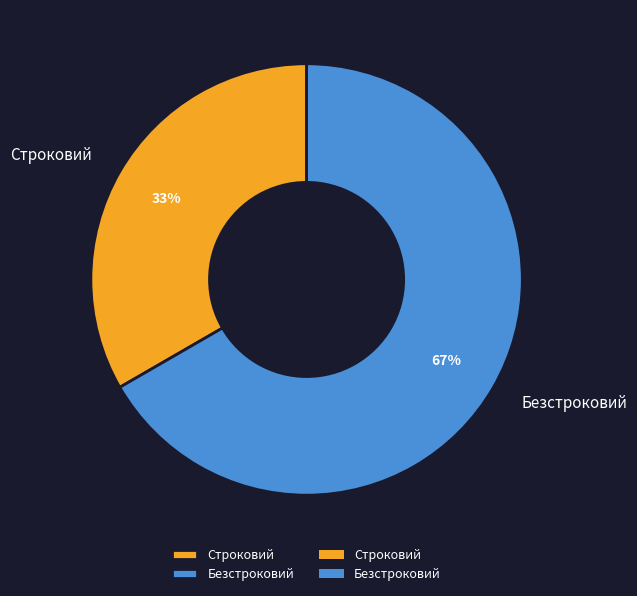

Is Безстроковий the majority of the pie?

Yes